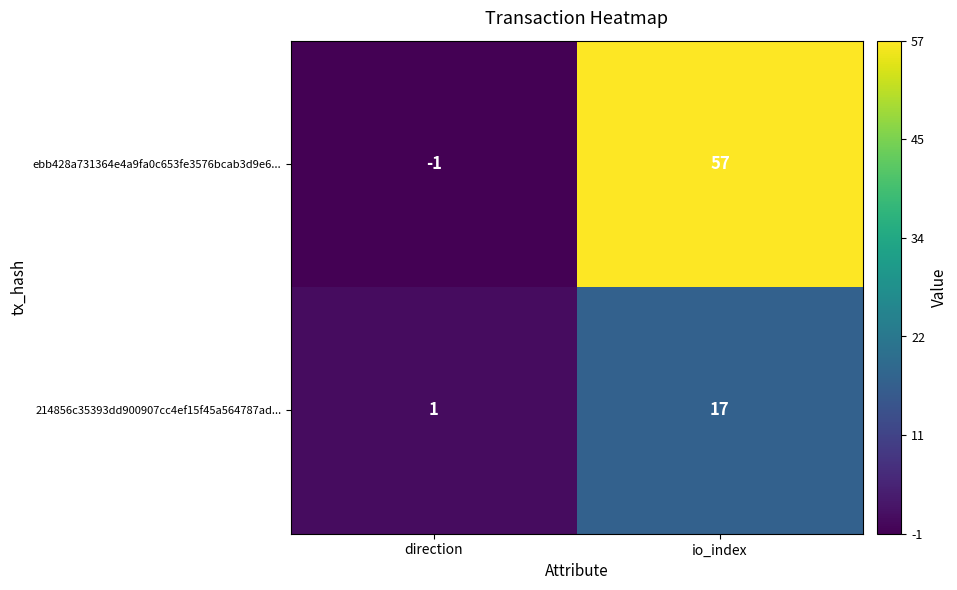

Which category has the highest value in the ebb428a731364e4a9fa0c653fe3576bcab3d9e6... series?

io_index